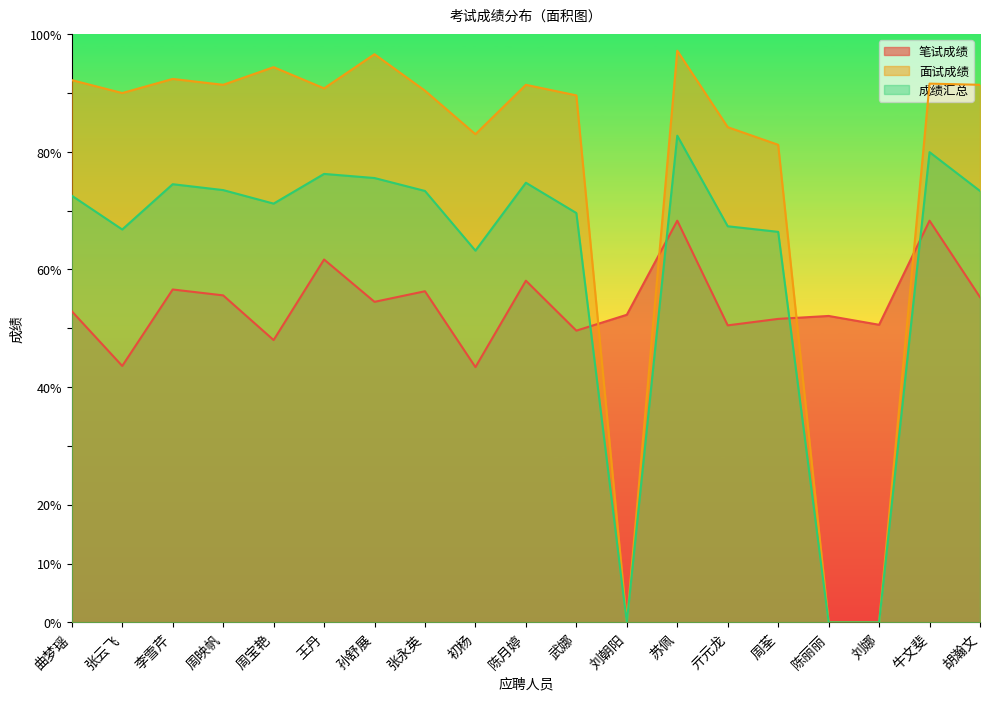

In 笔试成绩, how many points are lower than both neighbors (excluding endpoints)?

7